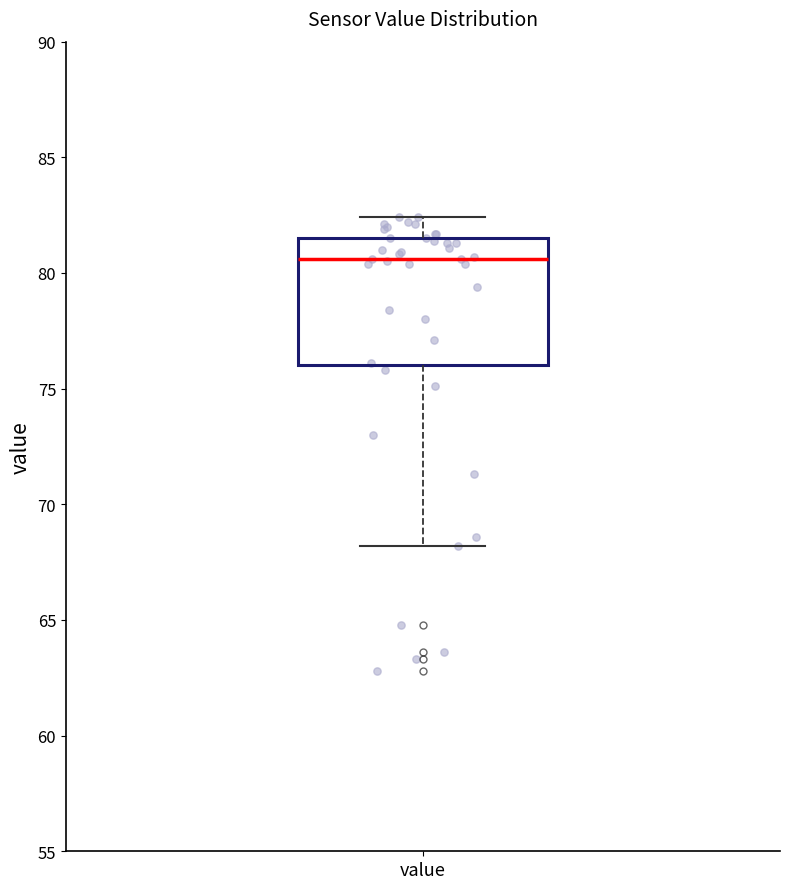

Transcribe this box plot: give where the median line is, the range the box spans, and where the two whiskers end, as read against the y-axis. The values are not printed on the chart, so give them approximately, as read against the axis.

median 80.5, box 76.0 to 81.5, whiskers 68.0 to 82.5